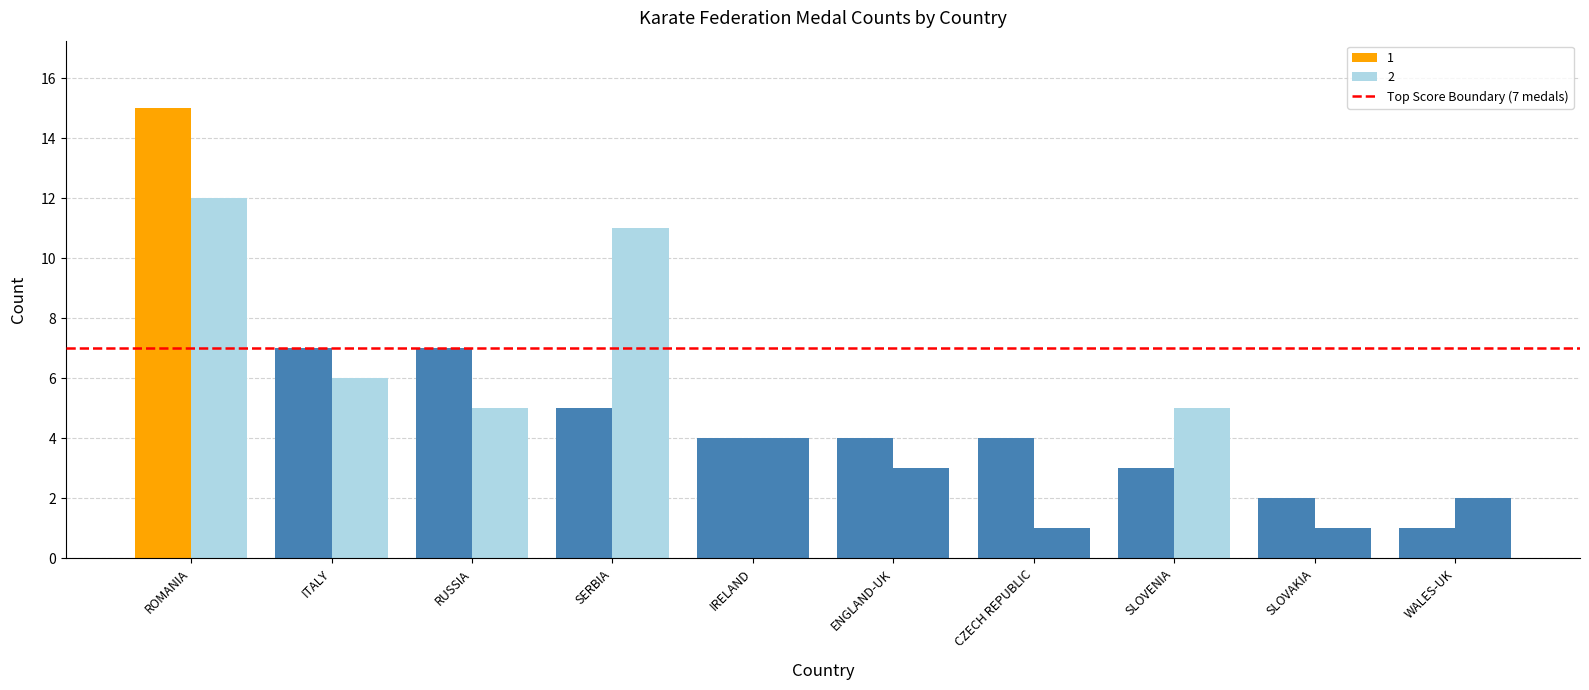

How many data points in 2 are less than 5?

5